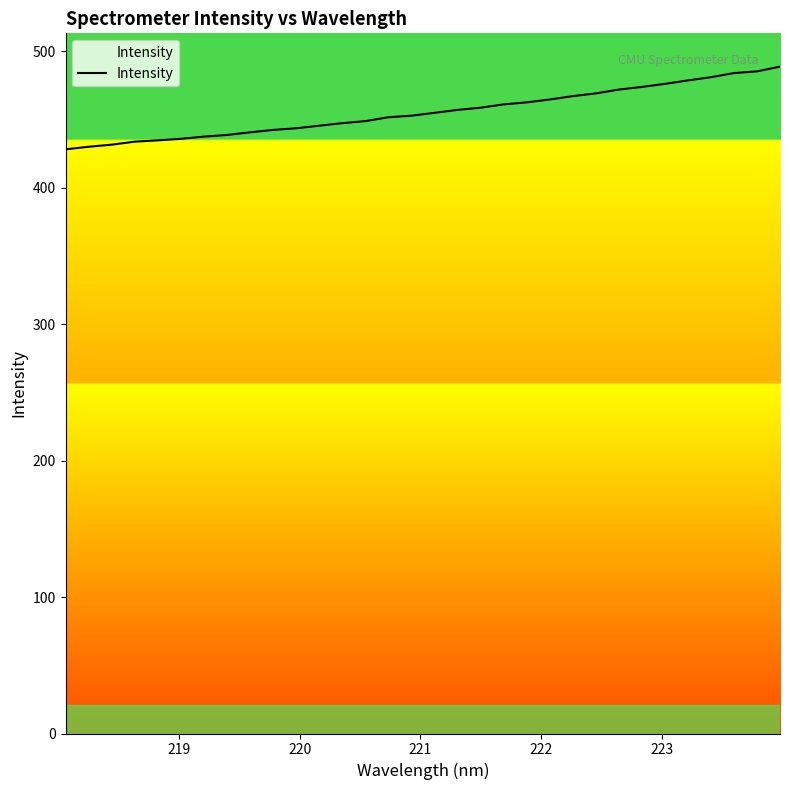

What is the difference between the maximum and minimum values?

60.6